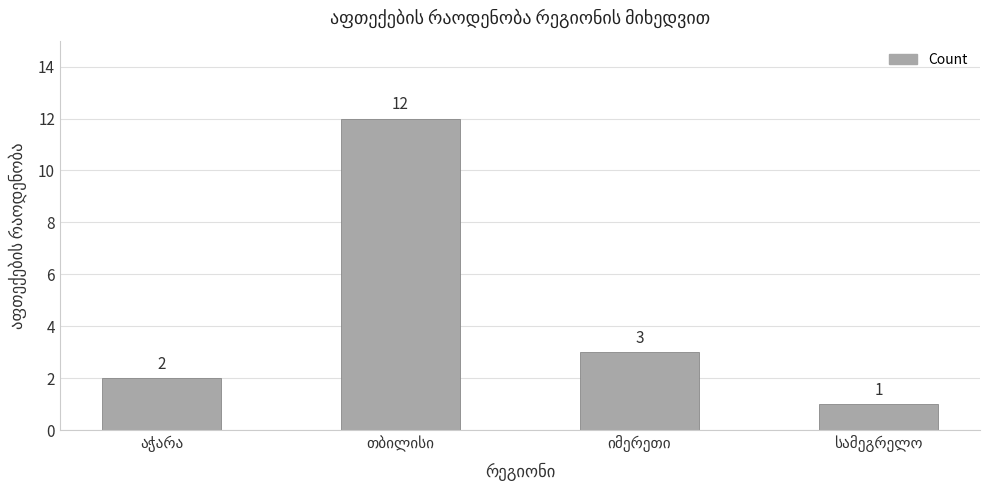

What is the value of the 3rd bar from the left?

3